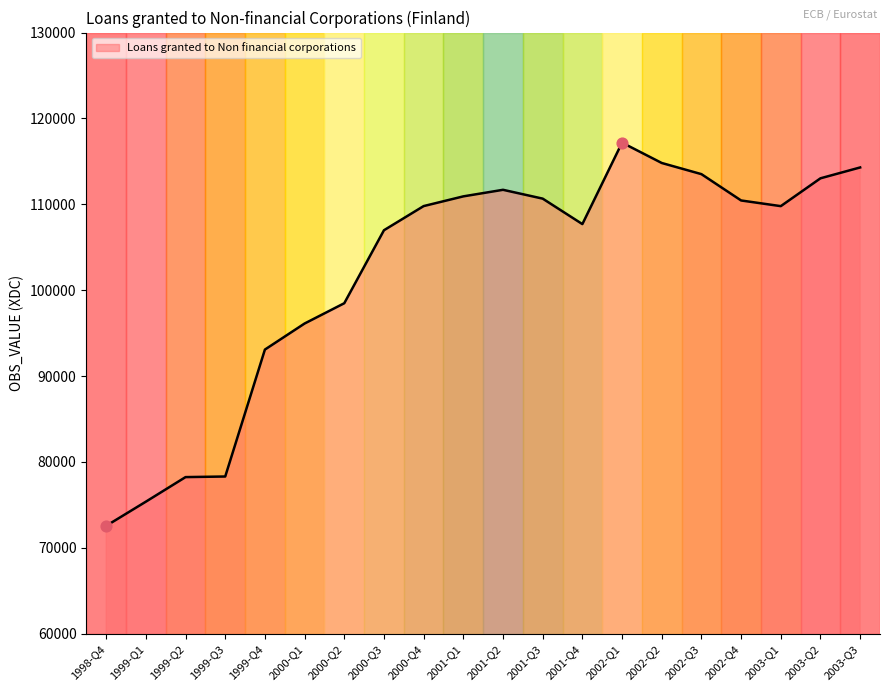

What is the change in value from 2000-Q1 to 2002-Q2?

+18692